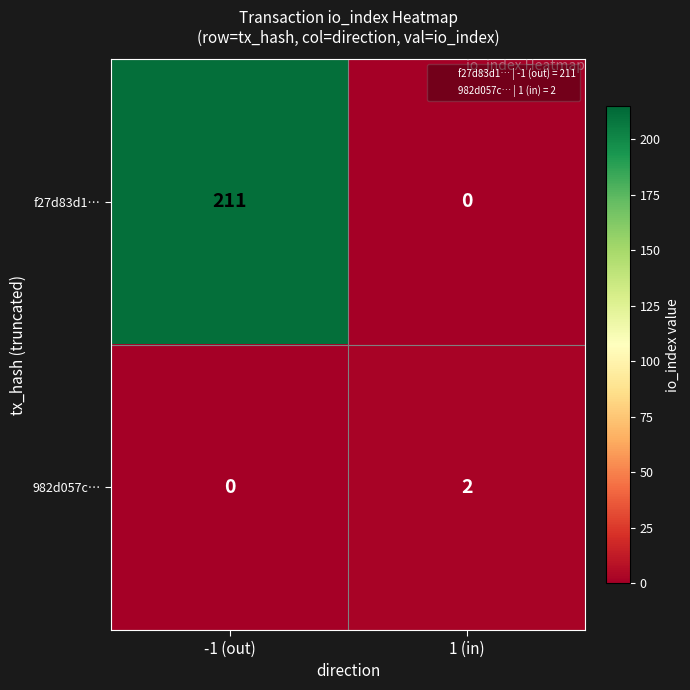

What is the difference between the maximum and minimum values in the f27d83d1… series?

211